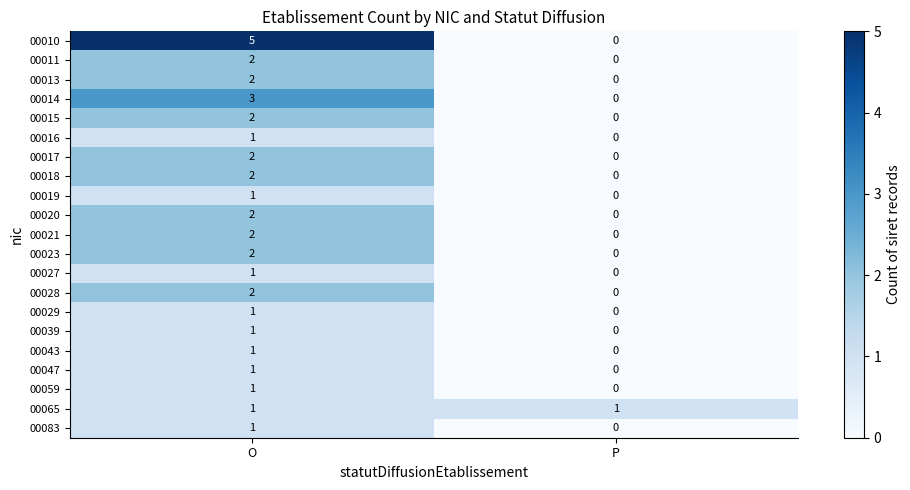

At which category is the sum across all series the highest?

O